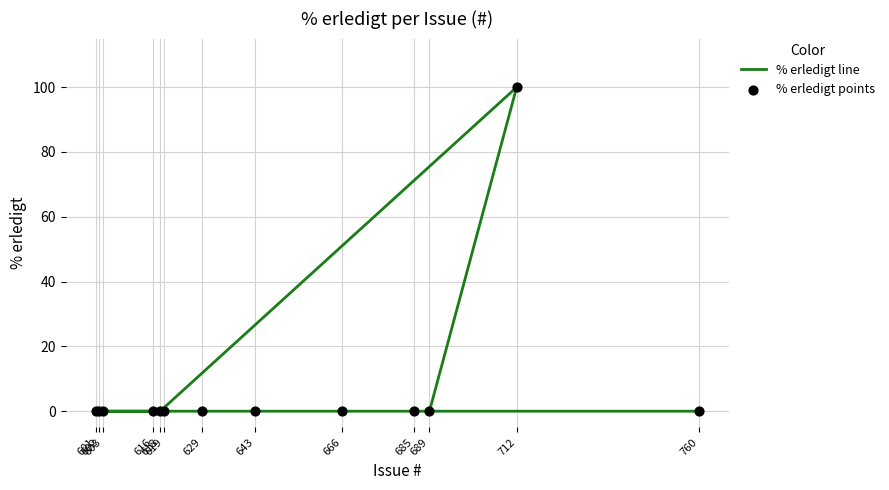

Which series contains the lowest Y value?

% erledigt line